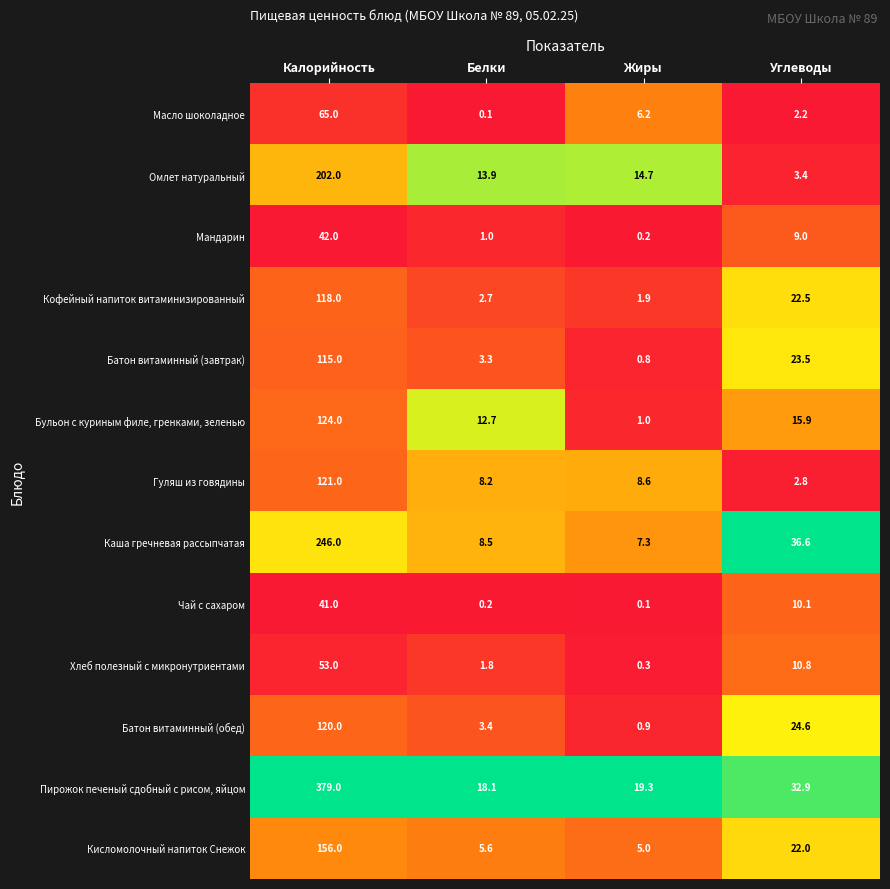

The Батон витаминный (обед) series shows 1.8 at Белки. True or false?

False